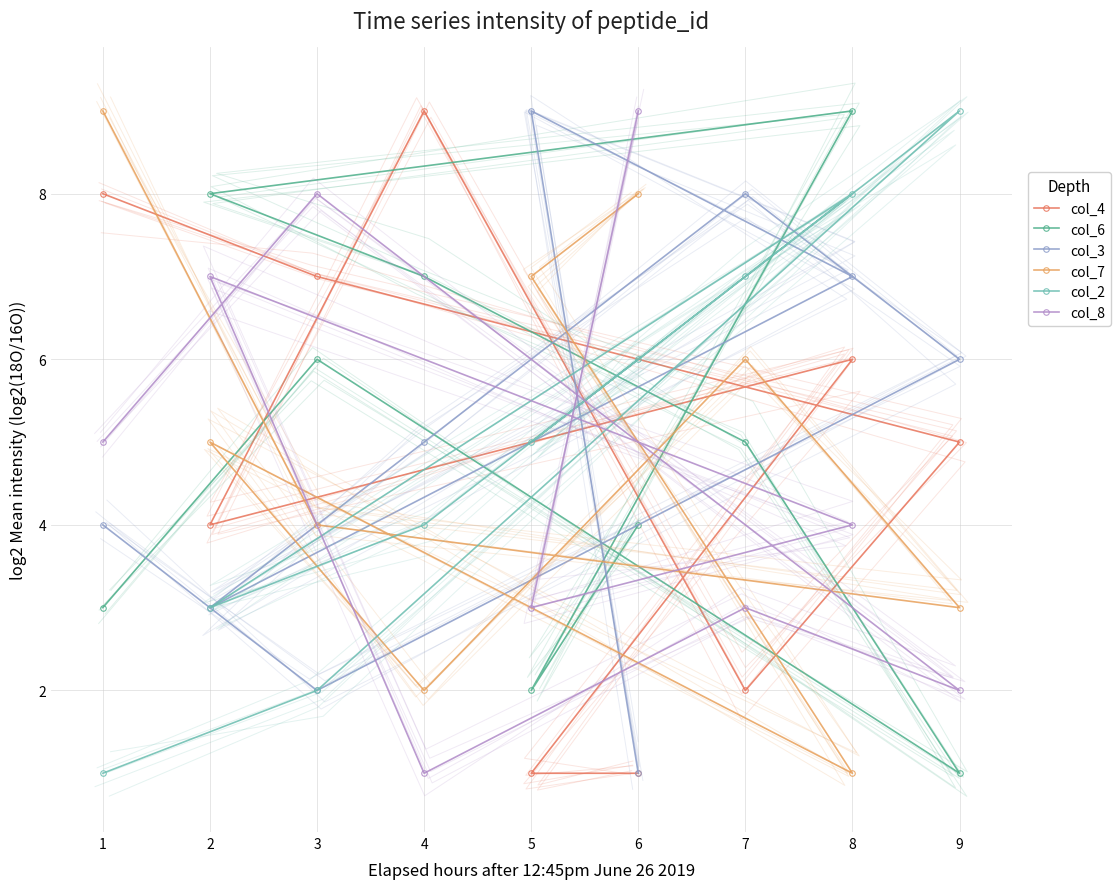

Is this an area chart (filled region under the line)?

No